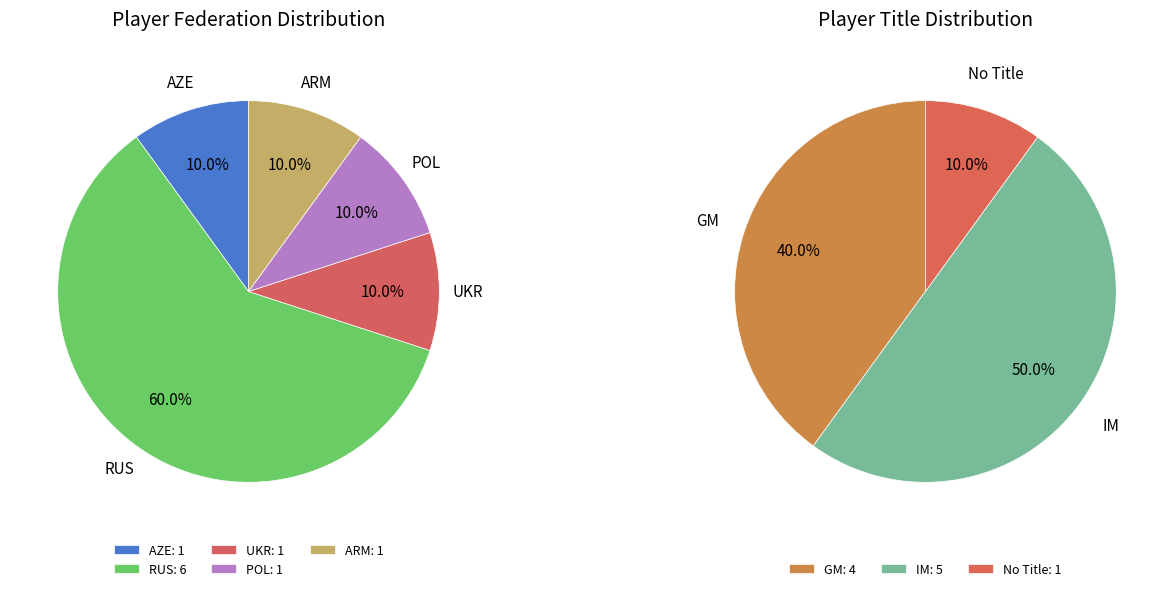

Does any single category account for the majority?

Yes